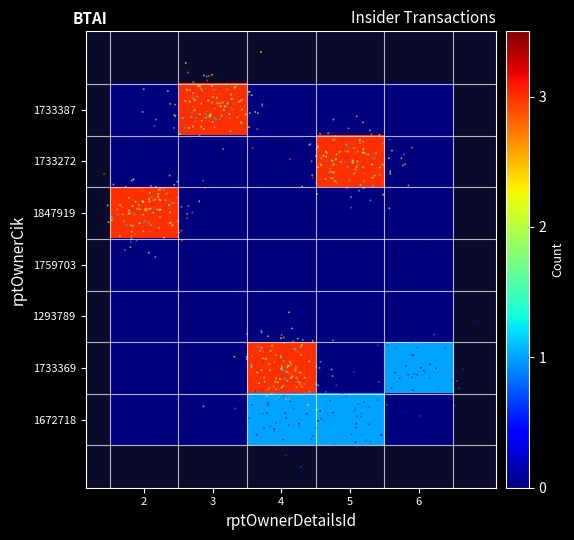

What is the total value across all series at 6?

1